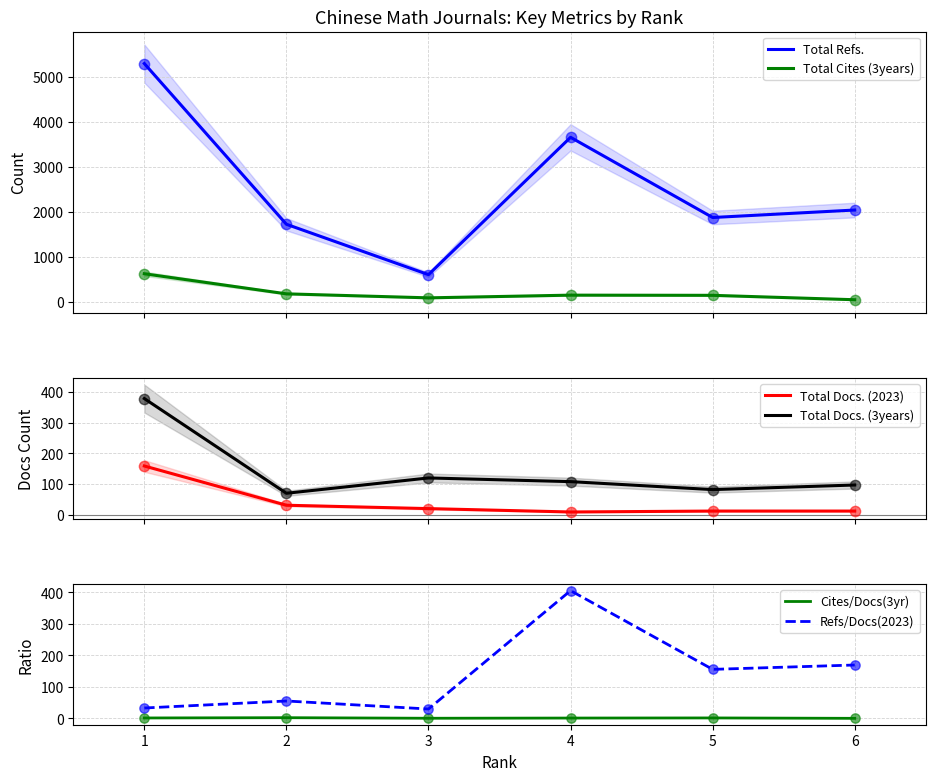

Is the value of Total Docs. (2023) at 2 greater than the value of Total Docs. (3years) at 3?

No